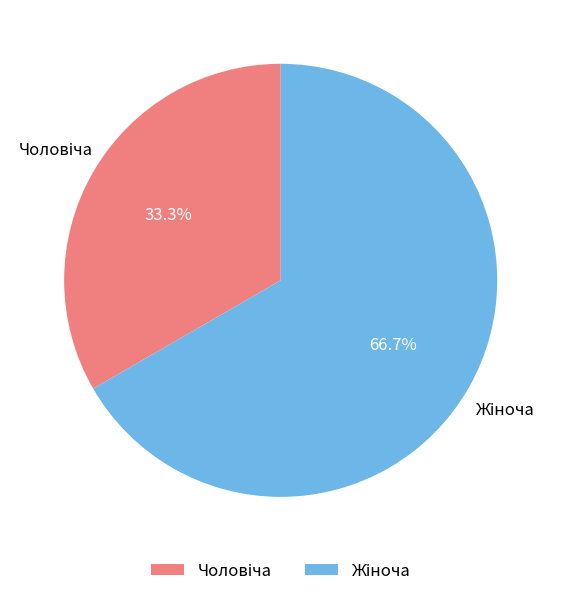

Does any single category account for the majority?

Yes